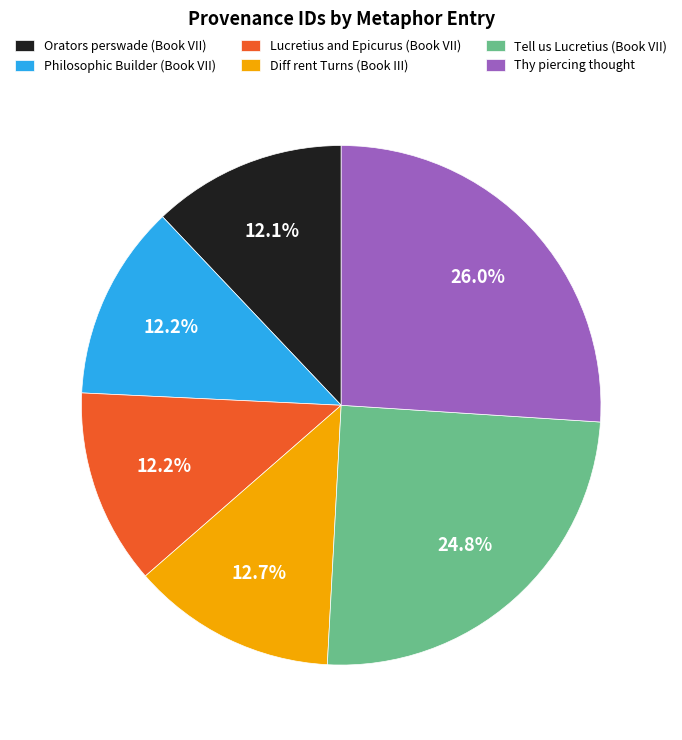

Does Tell us Lucretius (Book VII) represent more than half of the total?

No